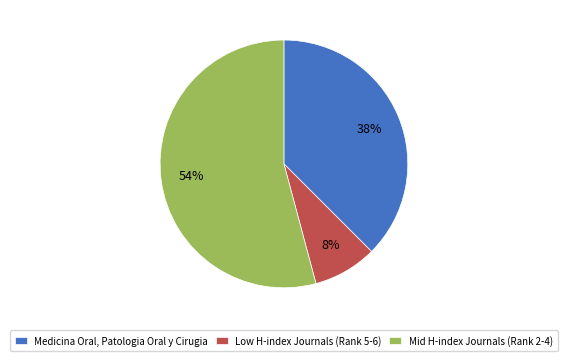

How many slices are in this pie chart?

3